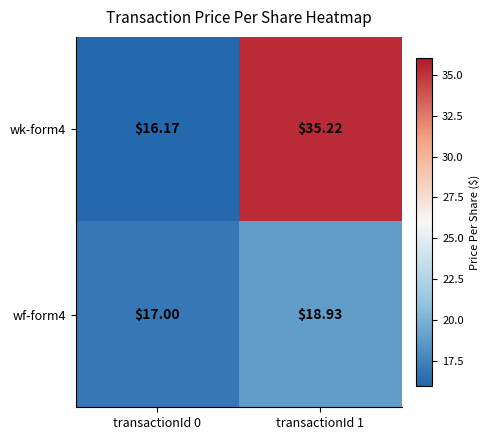

Is the value of wf-form4 at transactionId 0 greater than the value of wk-form4 at transactionId 1?

No